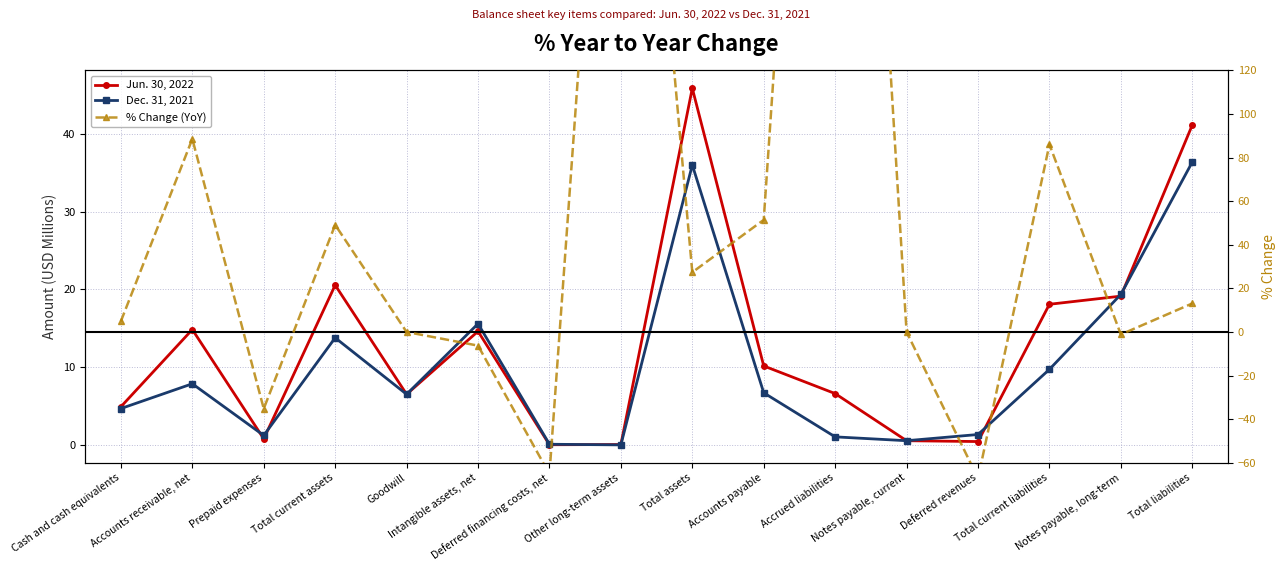

What is the label of the 2nd point from the left?

Accounts receivable, net